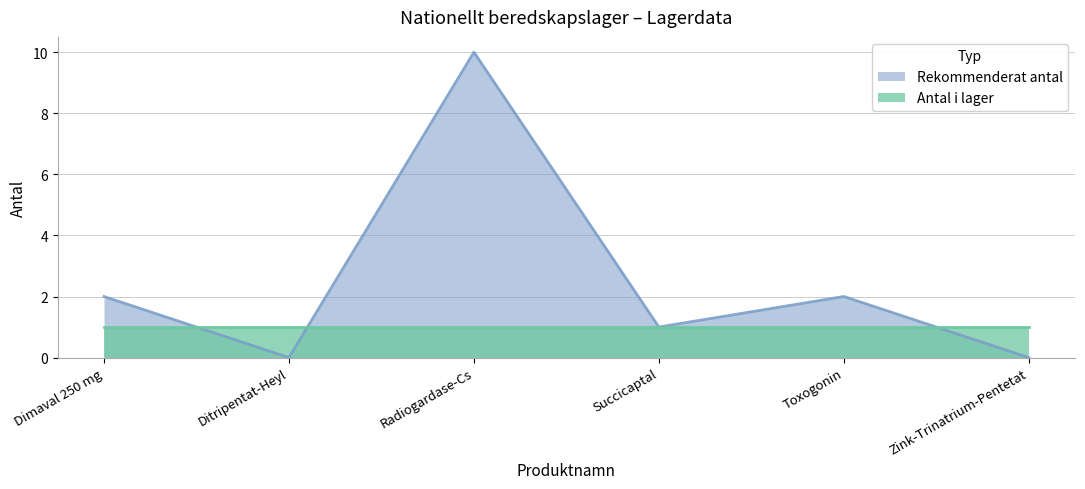

Rank the categories by value from lowest to highest.

Ditripentat-Heyl, Zink-Trinatrium-Pentetat, Succicaptal, Dimaval 250 mg, Toxogonin, Radiogardase-Cs